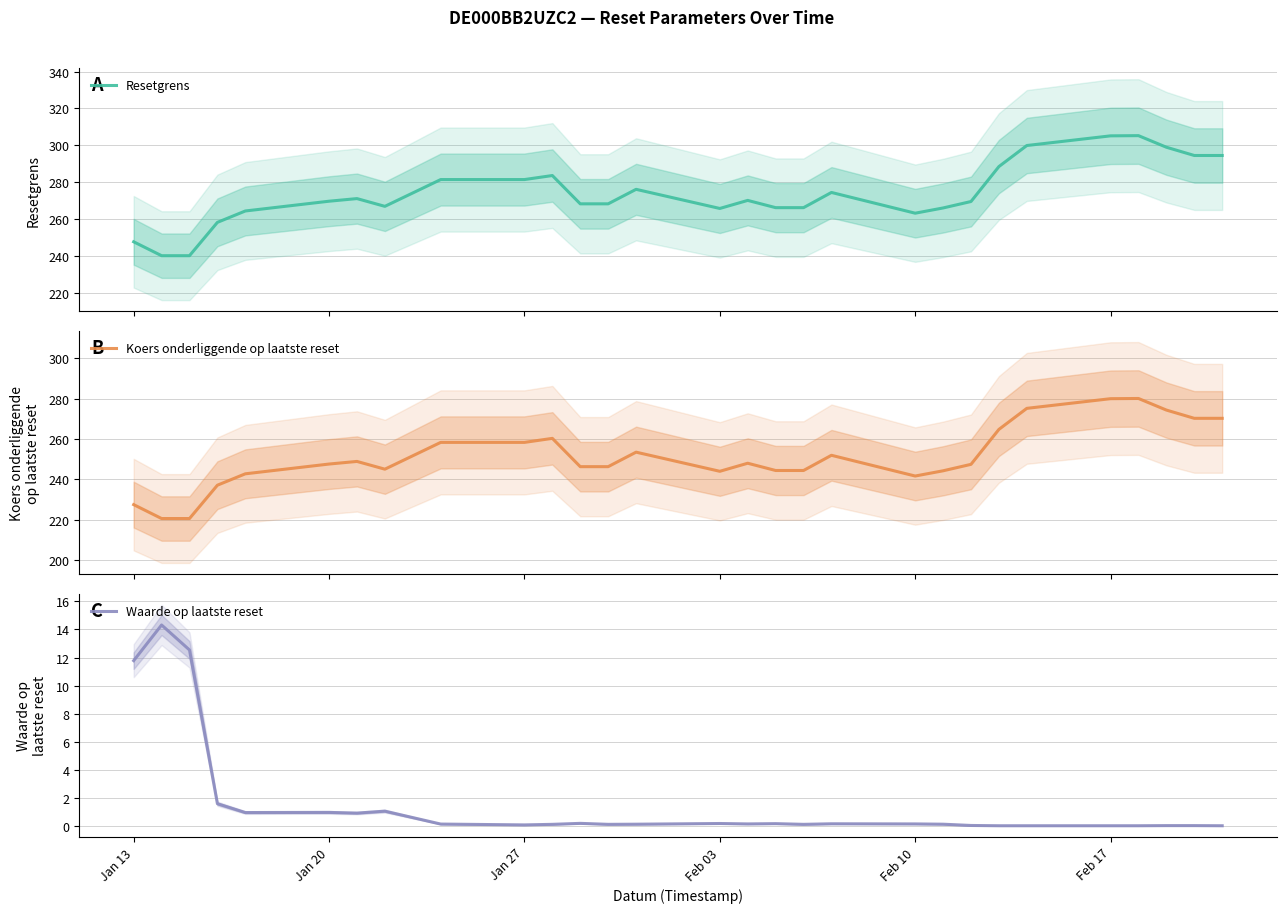

At which label is Waarde op laatste reset closest to 7?

Jan 13